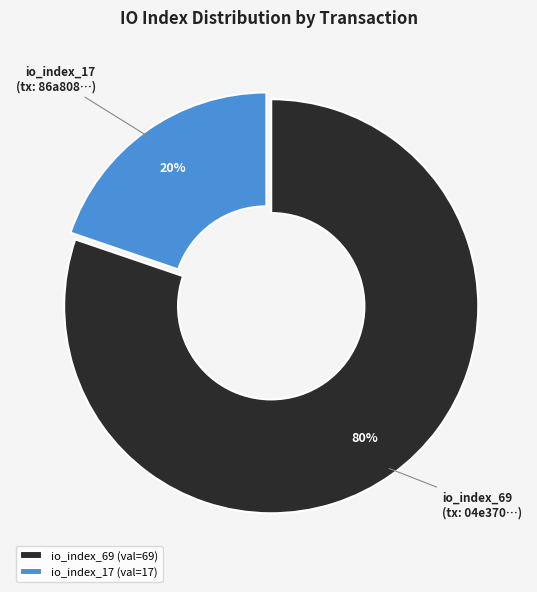

True or false: io_index_17 accounts for 11% of the total.

False